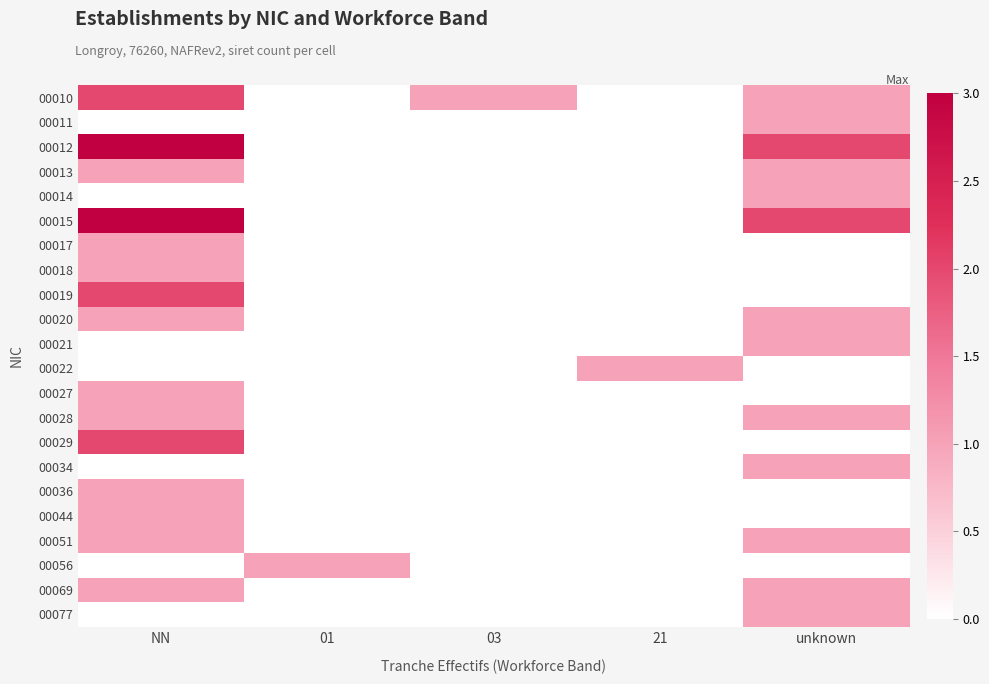

At which category is the sum across all series the highest?

NN